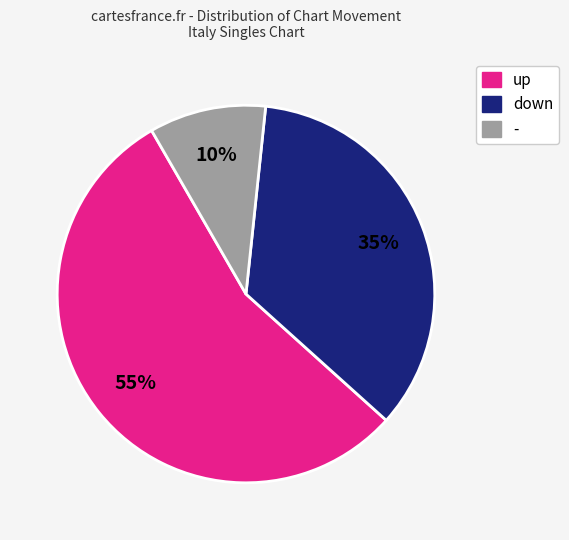

How many slices are in this pie chart?

3